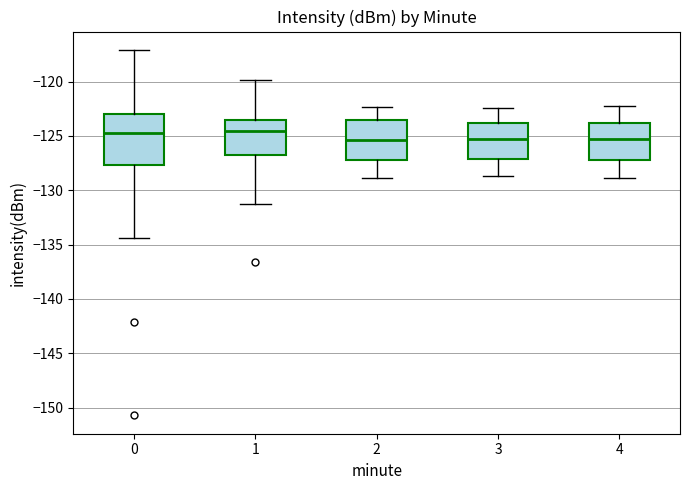

Where is the upper edge of the box at x = 2 on the y-axis? The values are not printed on the chart, so give them approximately, as read against the axis.

-123.5